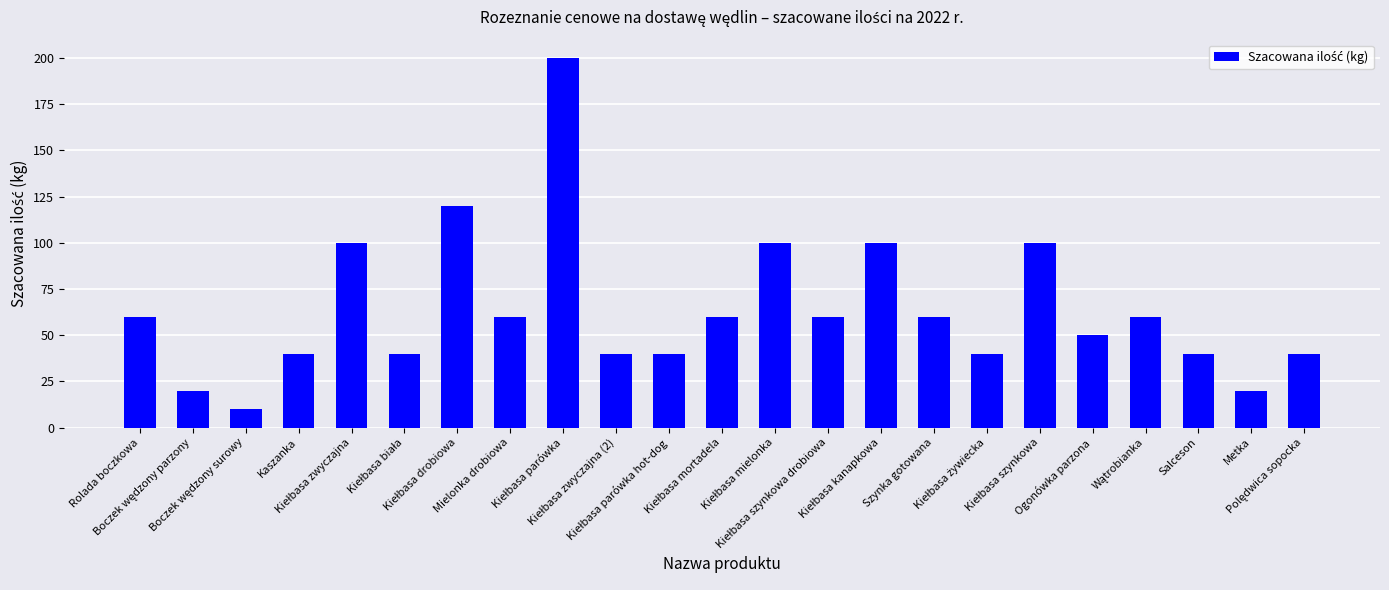

What is the value of the 17th bar from the left?

40